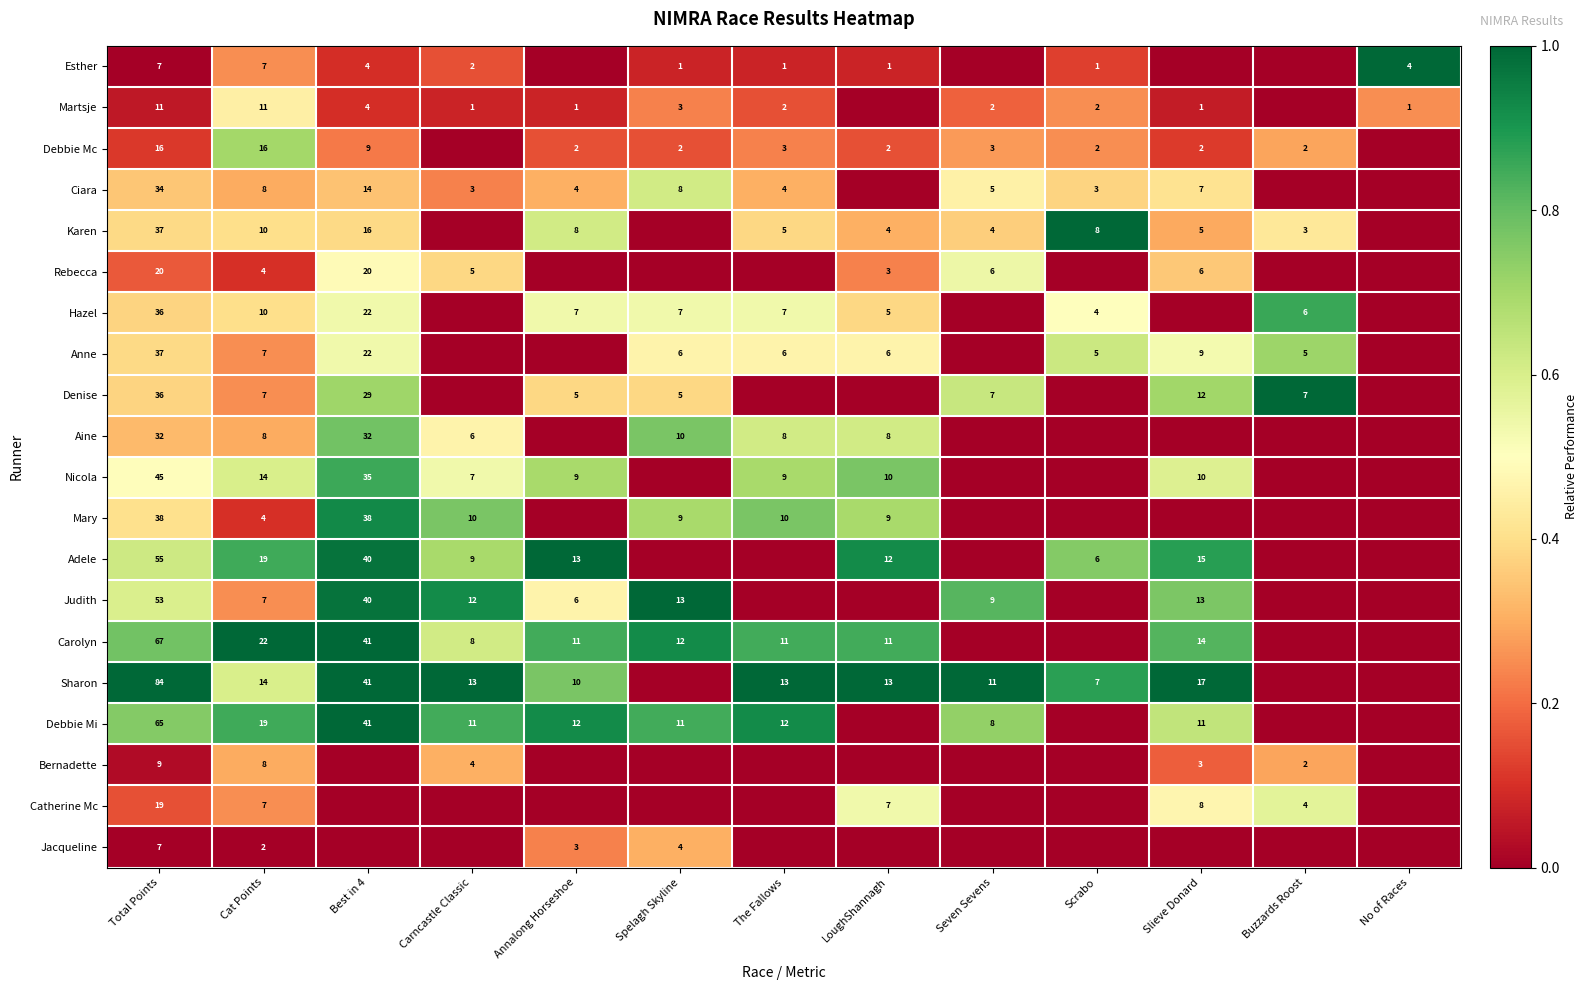

True or false: Hazel has a value of 5 at LoughShannagh.

True